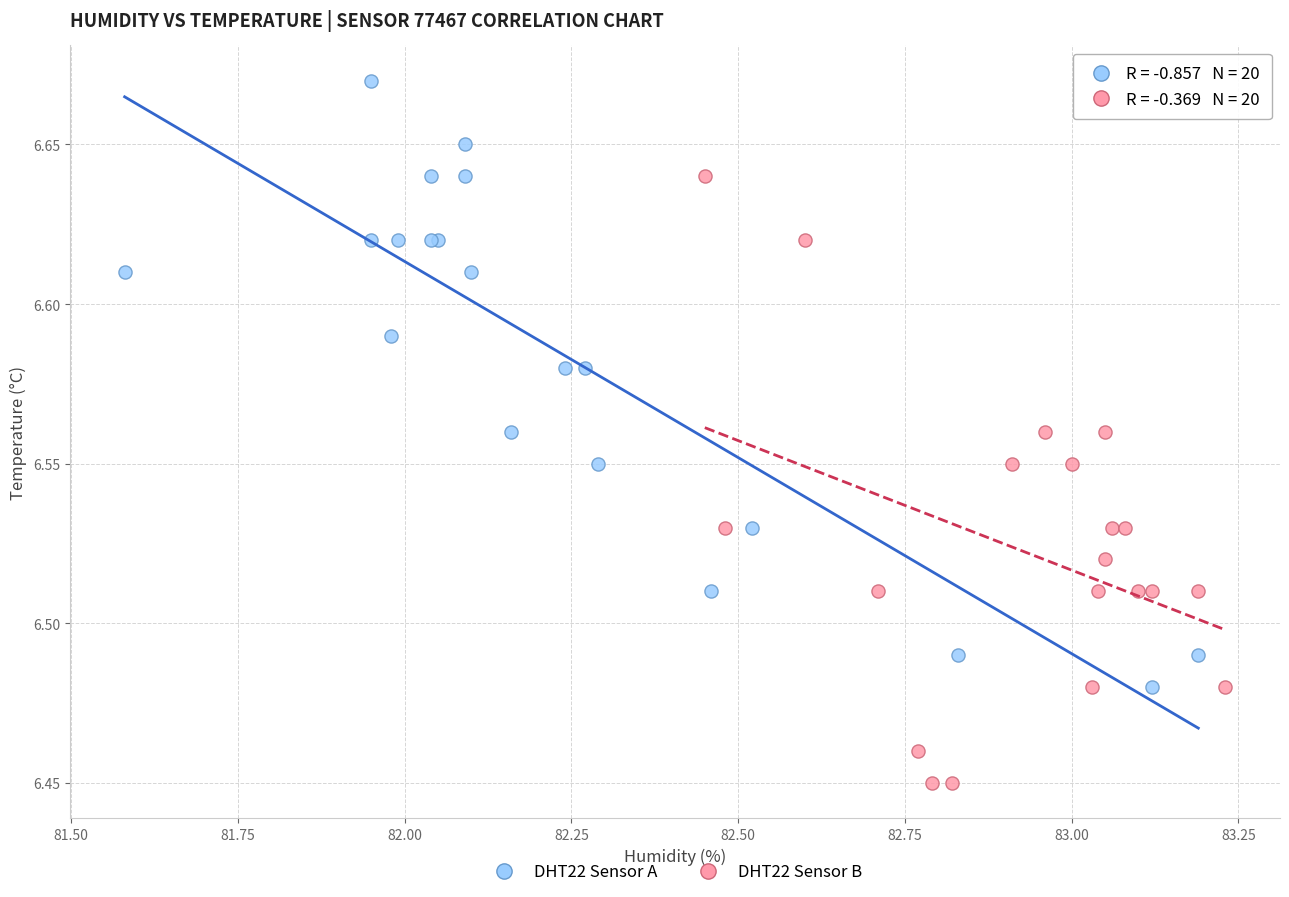

Which series contains the lowest Y value?

DHT22 Sensor B